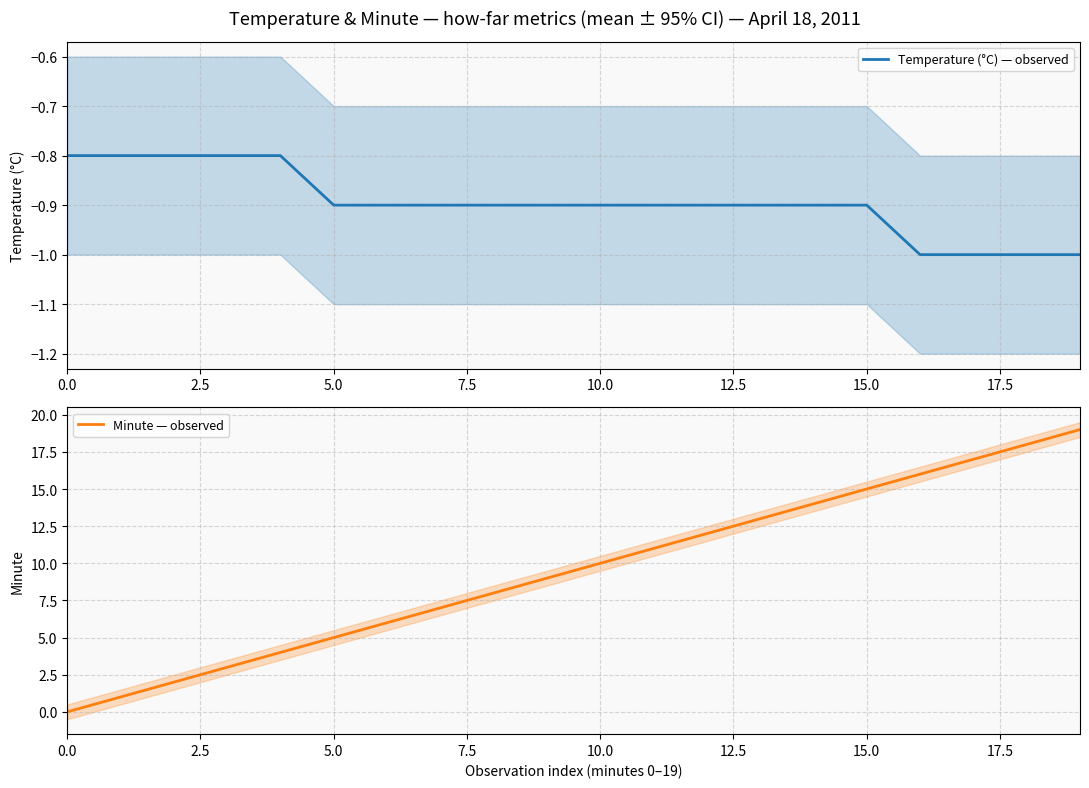

What is the difference between the highest and lowest values at 16?

17.0